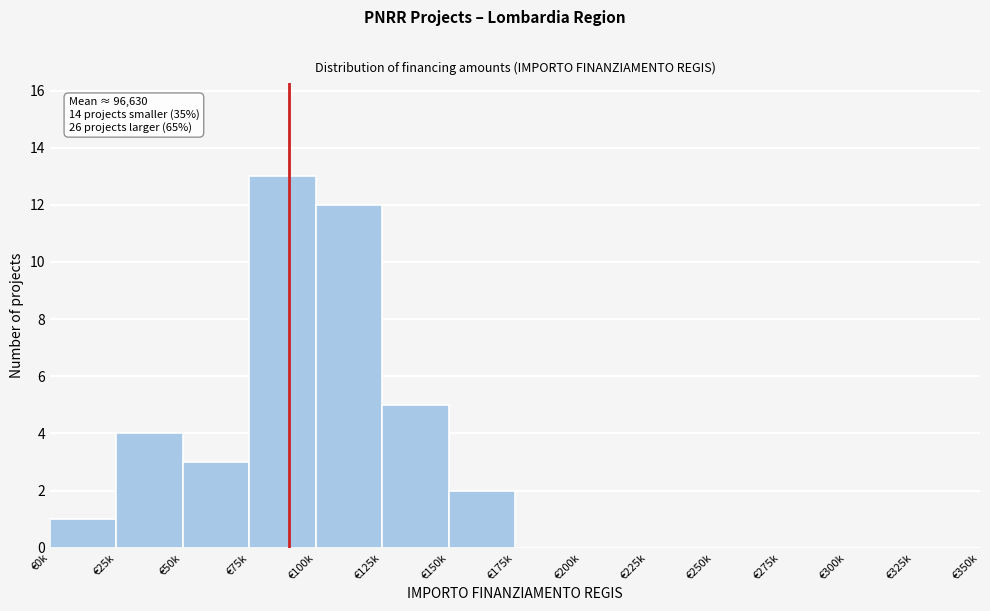

Reading right to left, list all the values displayed in this chart.

€325k=0	€300k=0	€275k=0	€250k=0	€225k=0	€200k=0	€175k=0	€150k=2	€125k=5	€100k=12	€75k=13	€50k=3	€25k=4	€0k=1